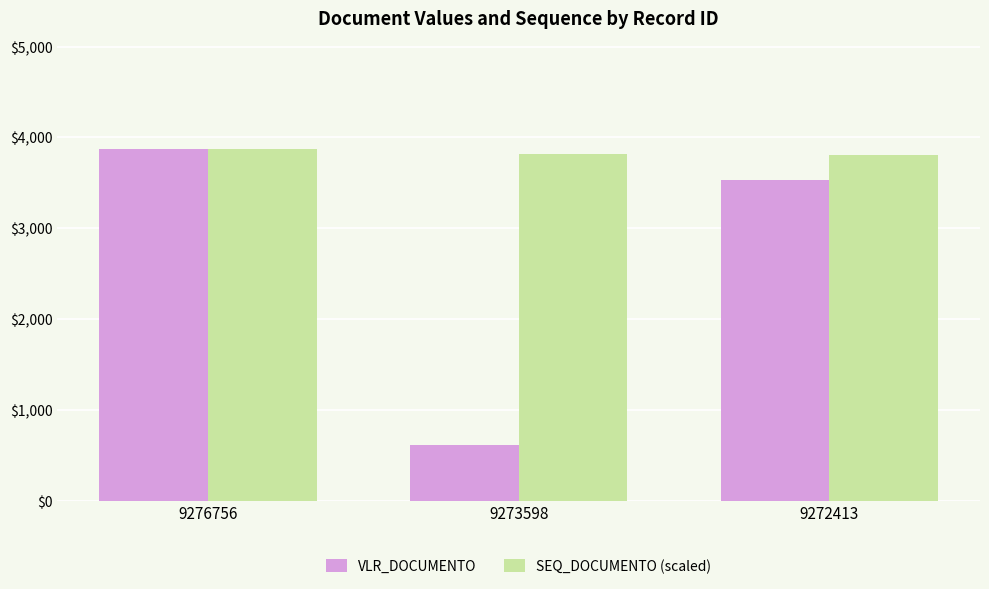

True or false: SEQ_DOCUMENTO (scaled) has a value of 3822.0 at 9273598.

True